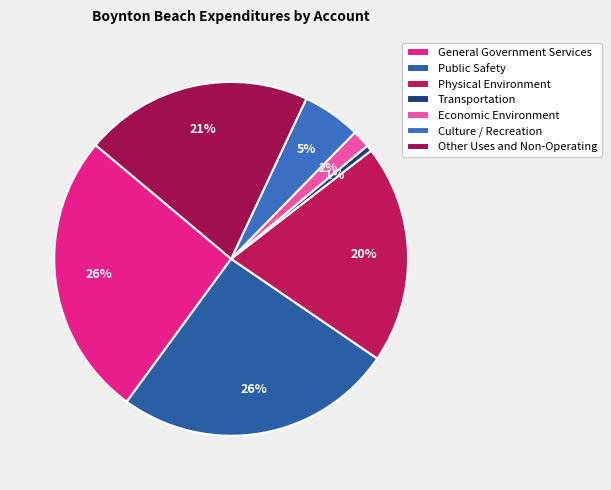

Count the number of slices in the pie.

7